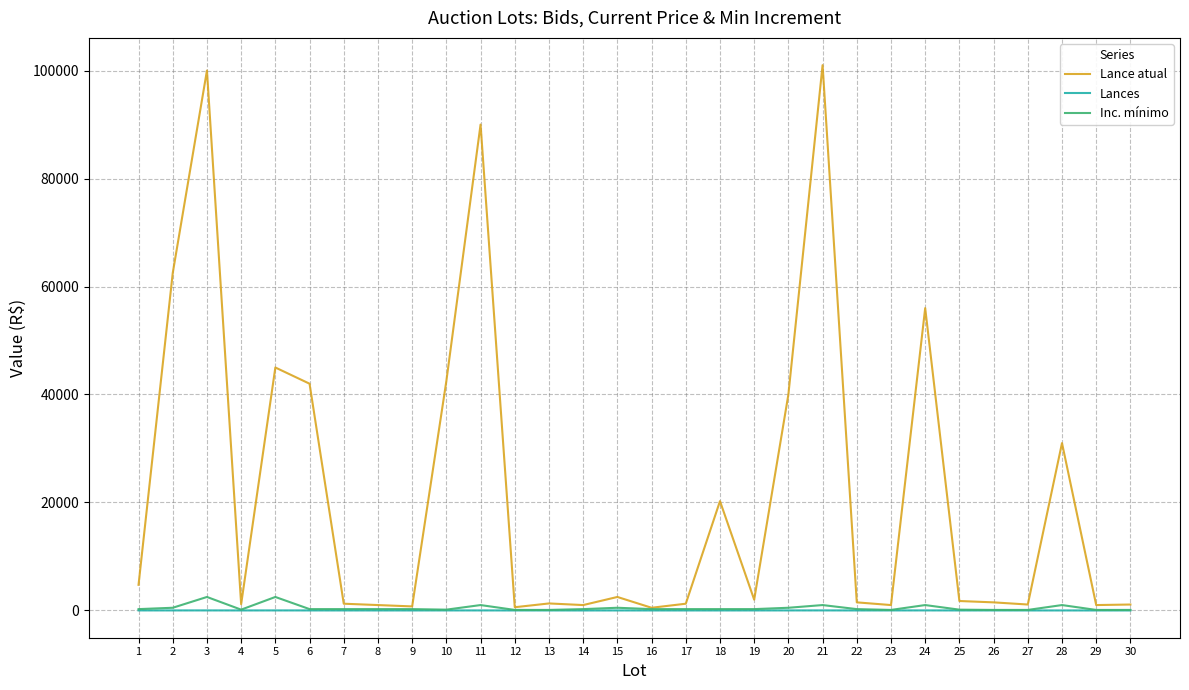

What are all the series names shown in the legend?

Lance atual, Lances, Inc. mínimo